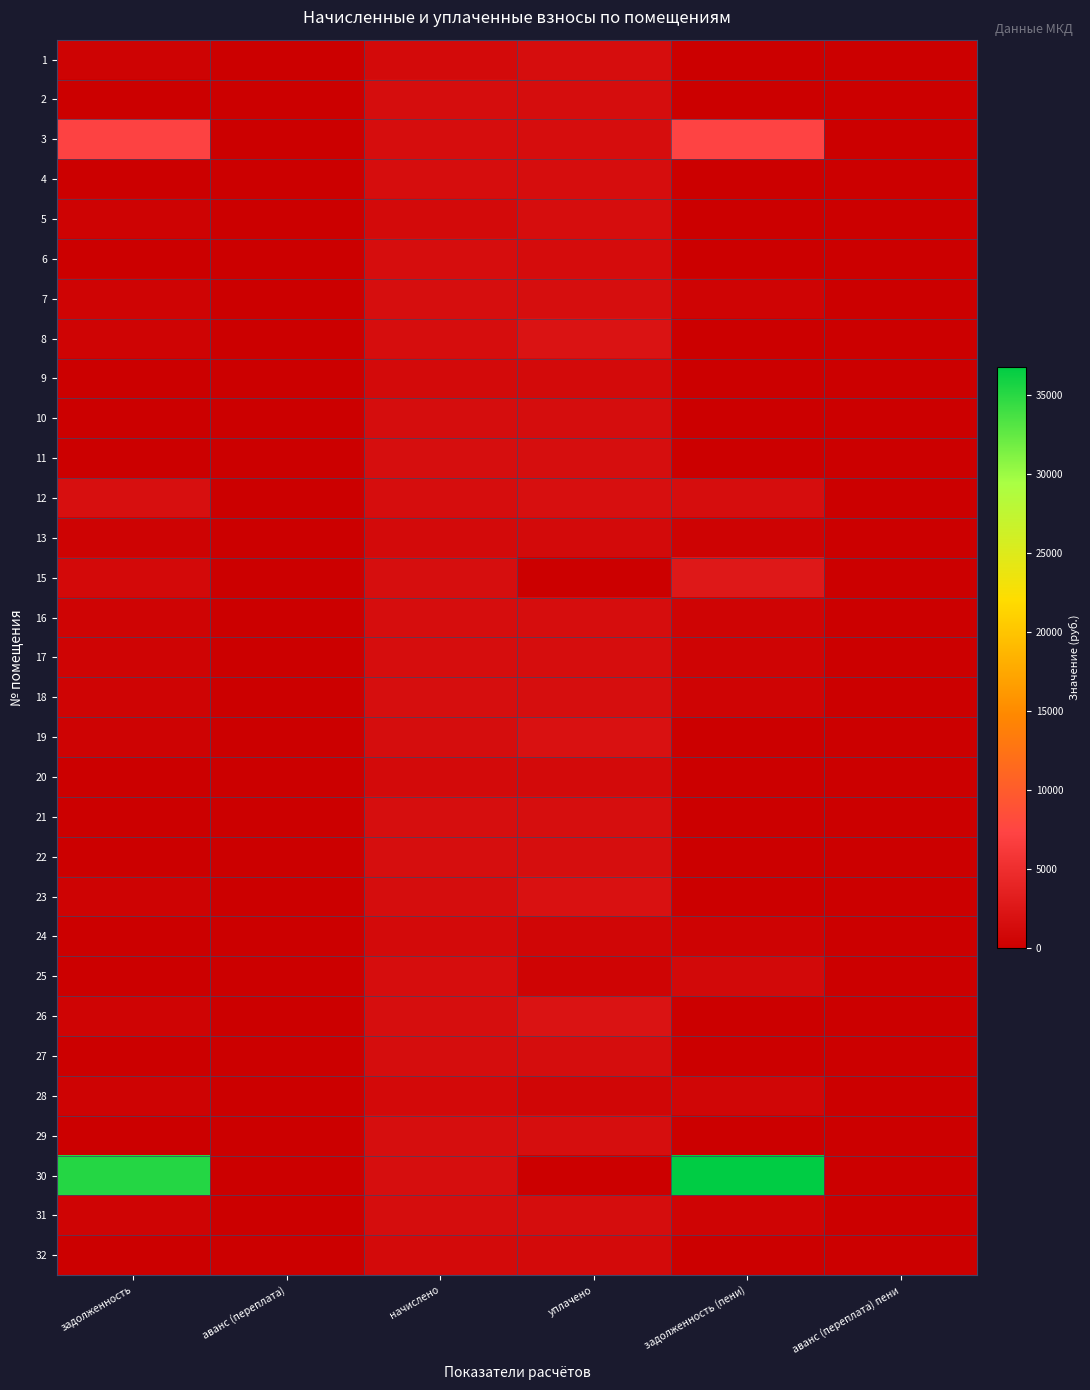

Which has a higher value, начислено or аванс (переплата) пени?

начислено